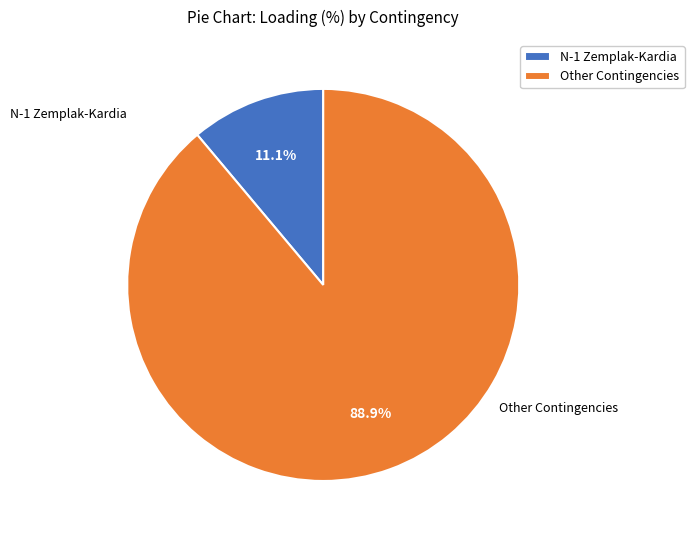

Does Other Contingencies represent more than half of the total?

Yes